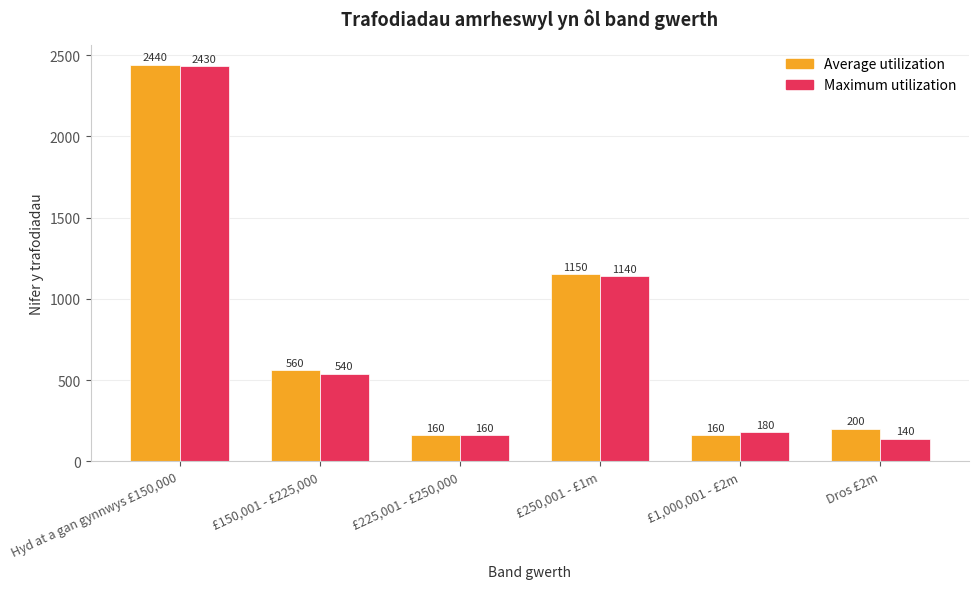

What is the difference between the Maximum utilization values at £225,001 - £250,000 and Hyd at a gan gynnwys £150,000?

2270